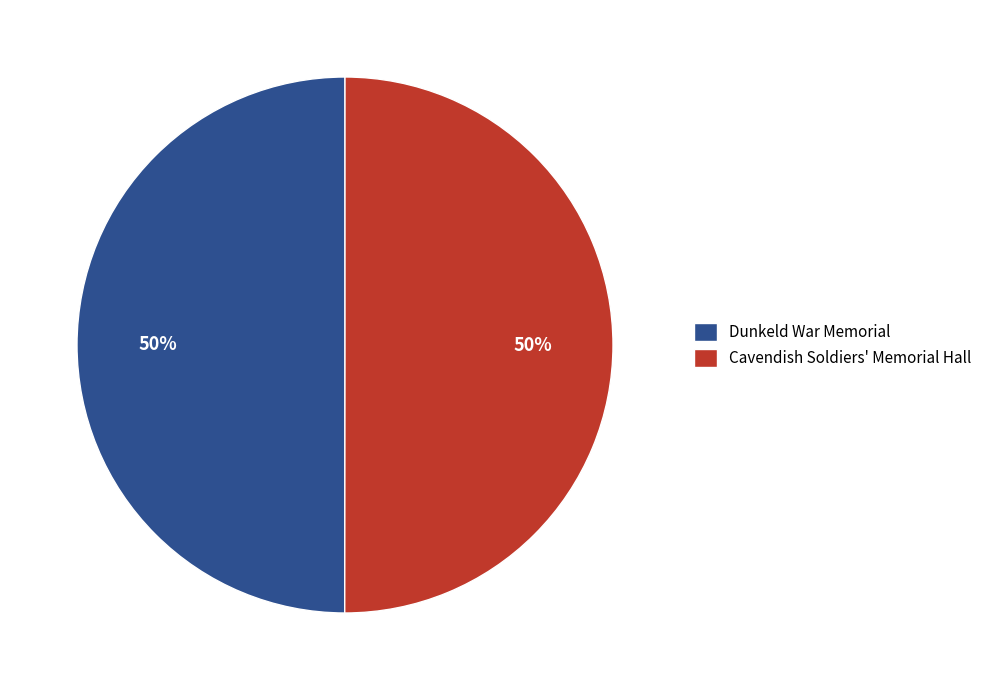

What percentage is the Cavendish Soldiers' Memorial Hall slice, to the nearest percent?

50%